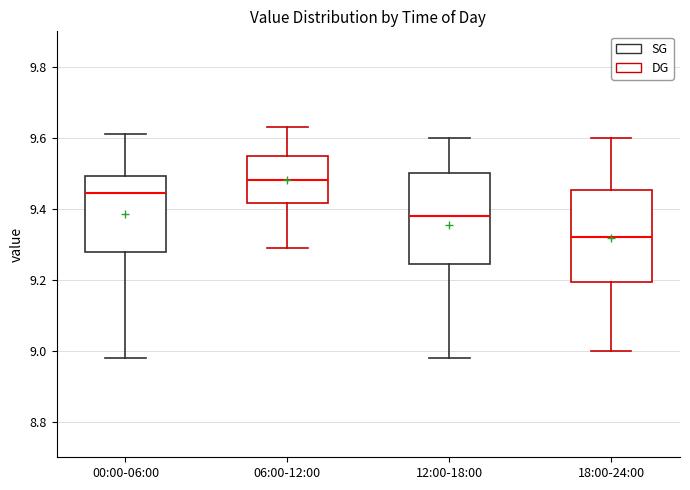

Where does the upper whisker of the box for 00:00-06:00 end on the y-axis? The values are not printed on the chart, so give them approximately, as read against the axis.

9.62